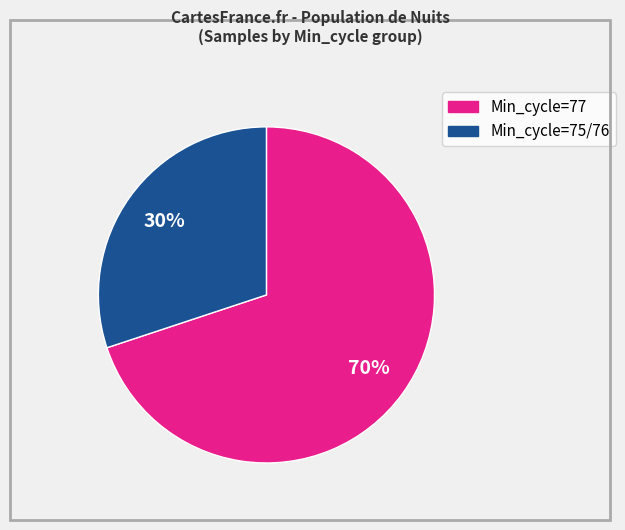

True or false: Min_cycle=77 accounts for 70% of the total.

True